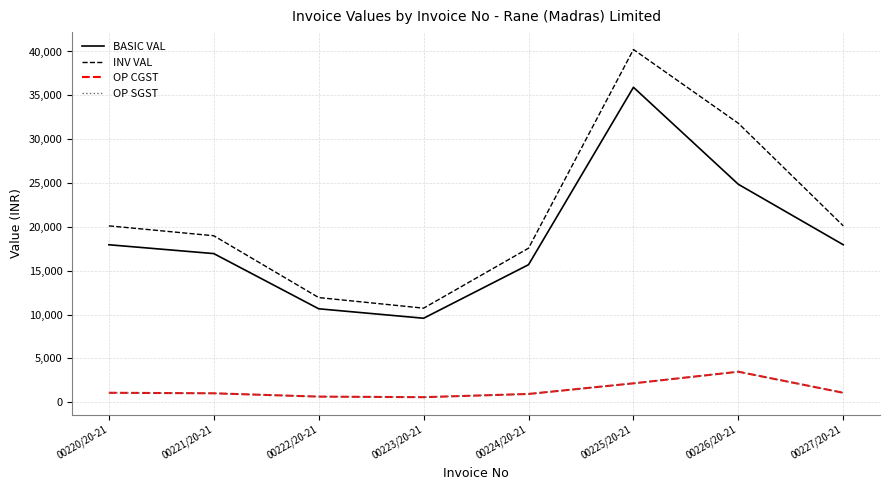

Does the chart display data point markers on the line(s)?

No